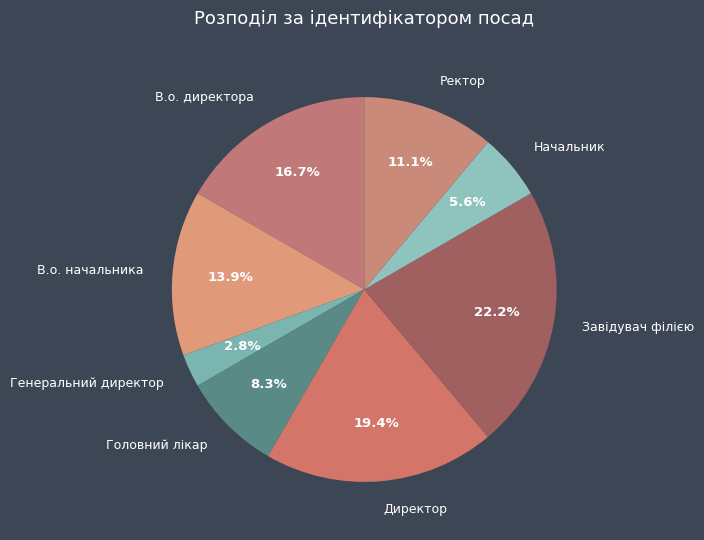

How many segments does this pie chart have?

8